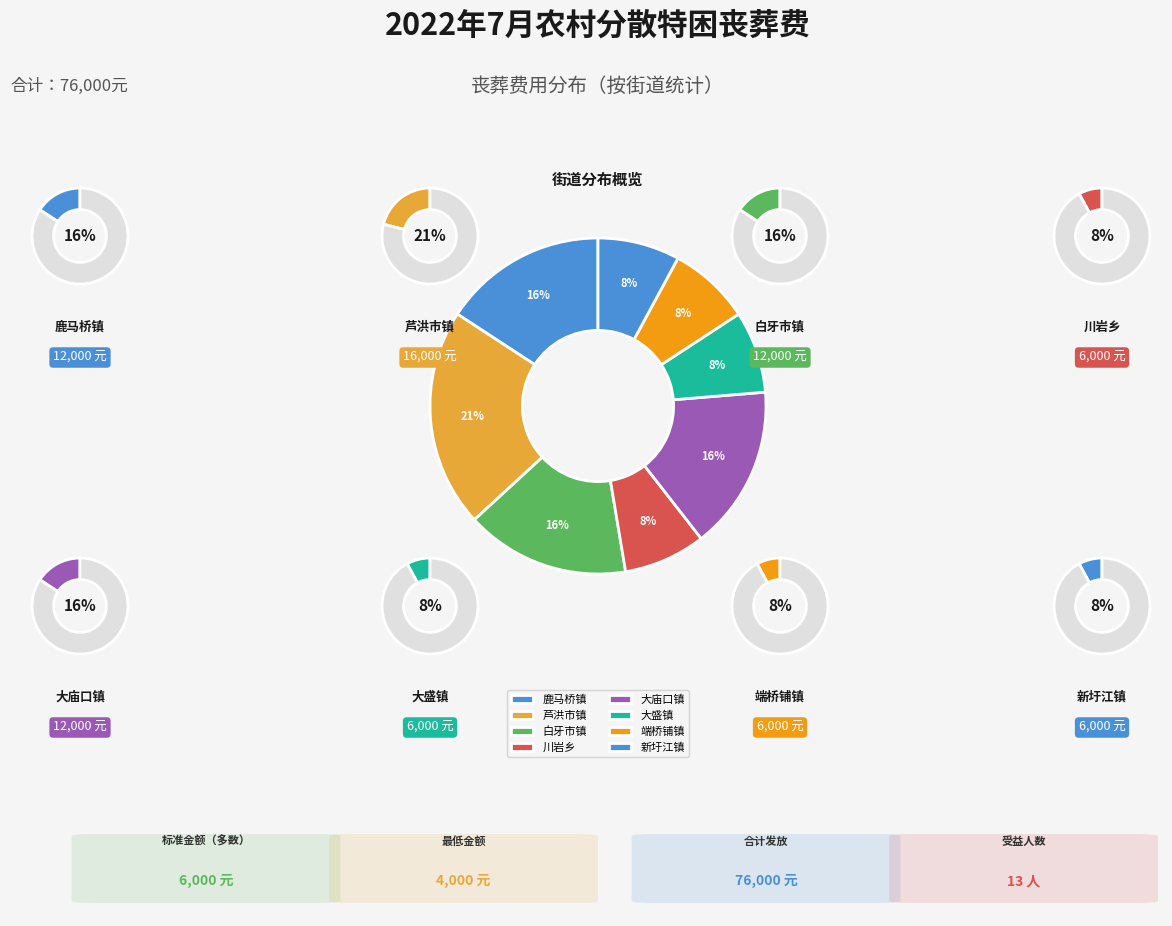

Is there any slice that represents more than half of the pie?

No